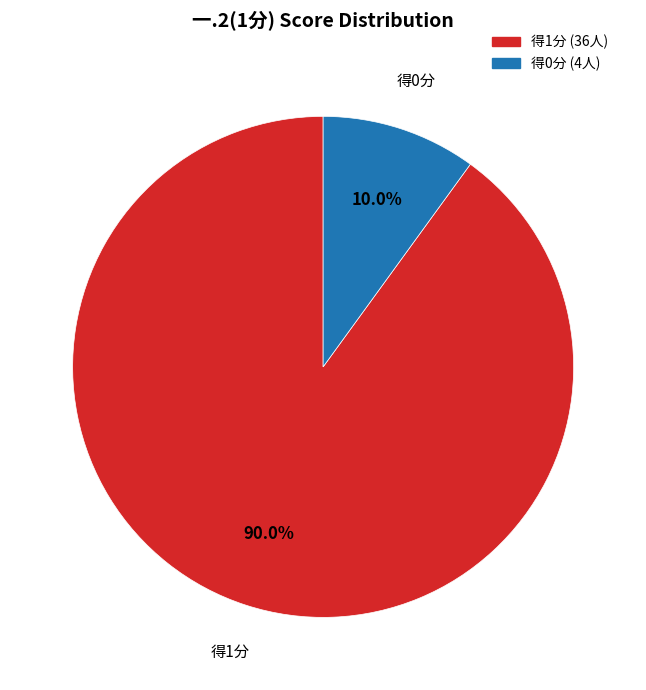

Does any single category account for the majority?

Yes